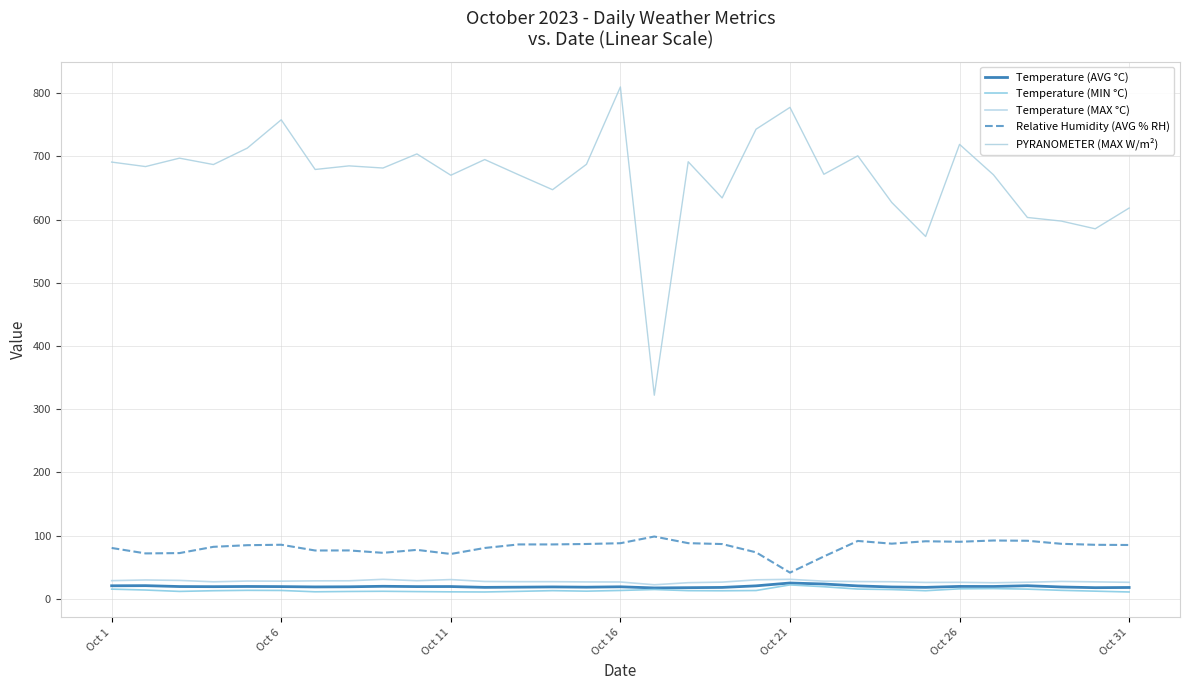

Is this an area chart (filled region under the line)?

No